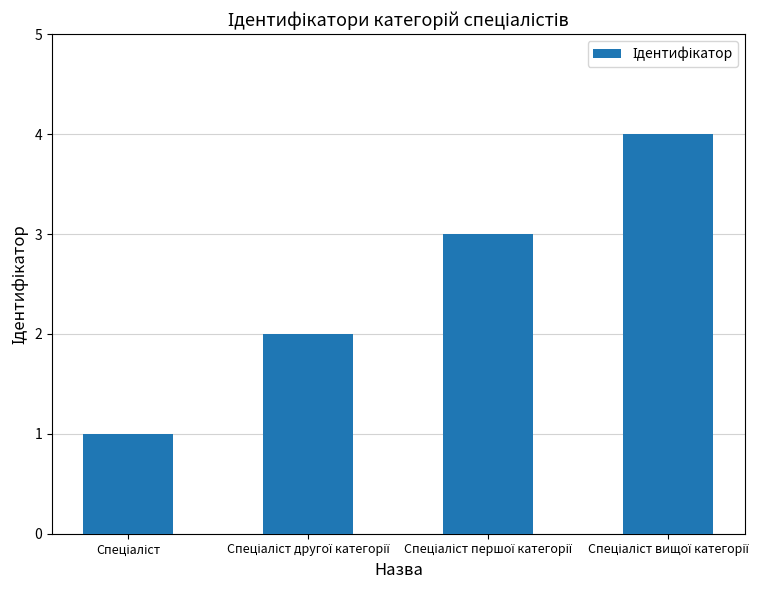

What is the sum of all values?

10